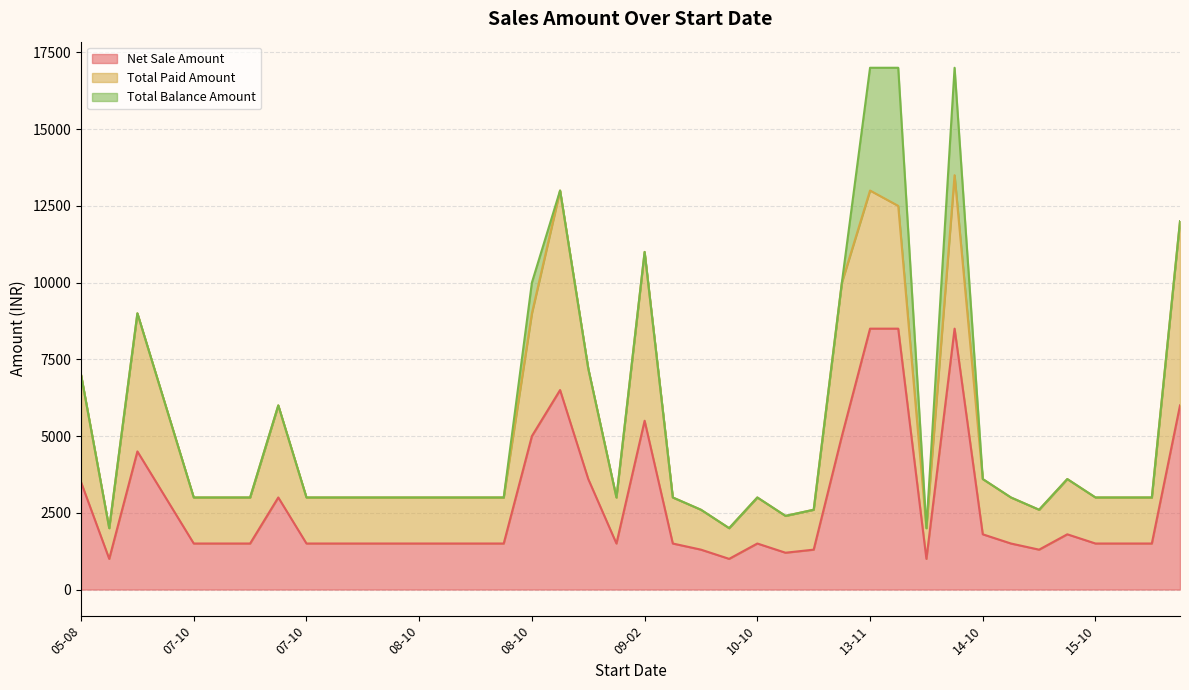

Rank the series by their maximum value, from highest to lowest.

Net Sale Amount, Total Paid Amount, Total Balance Amount